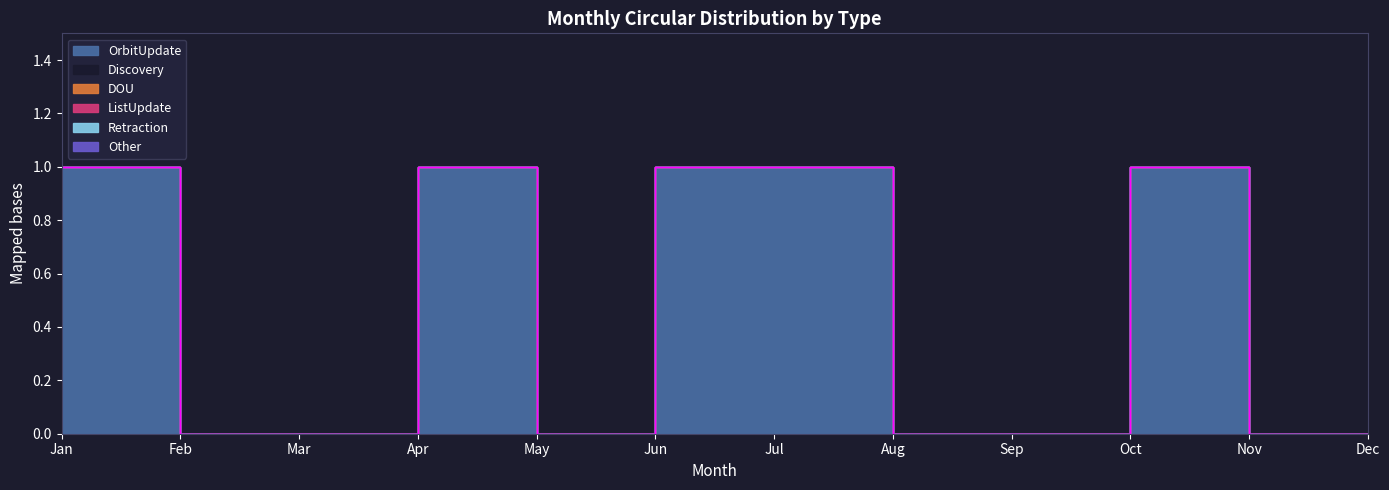

Which category has the highest value in the Retraction series?

Jan